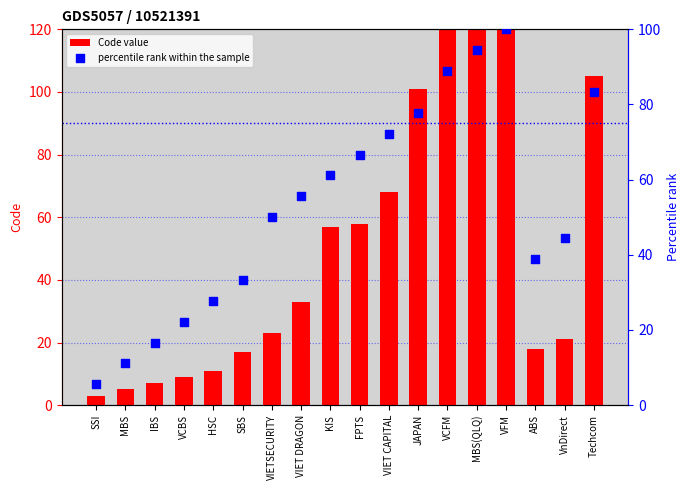

Which series has the widest spread of Y values?

Code value